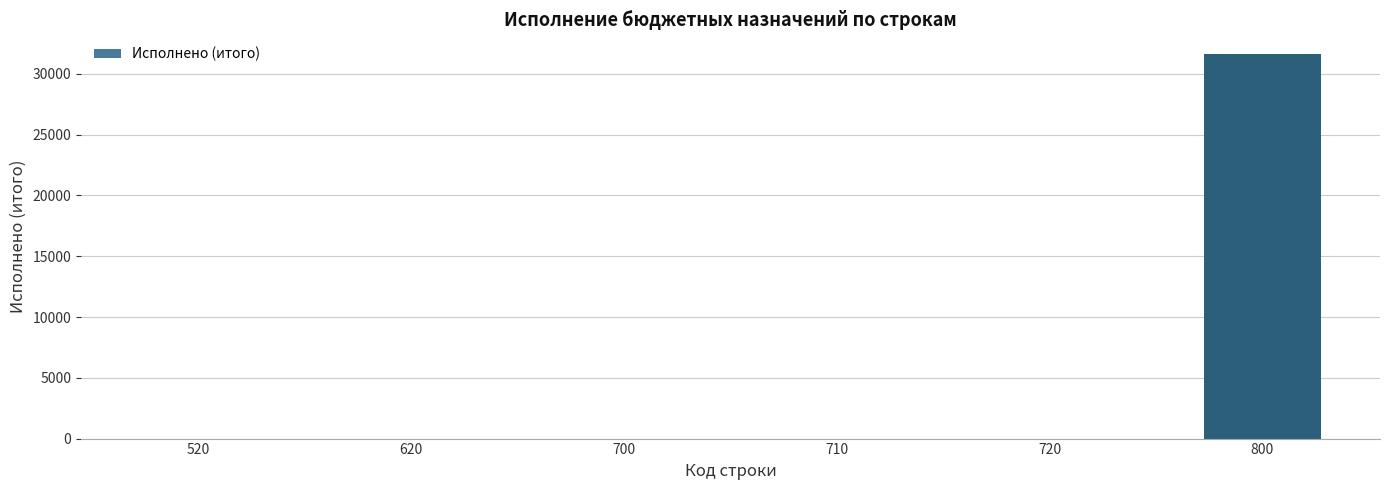

True or false: the data shows 0.0 at 520.

True